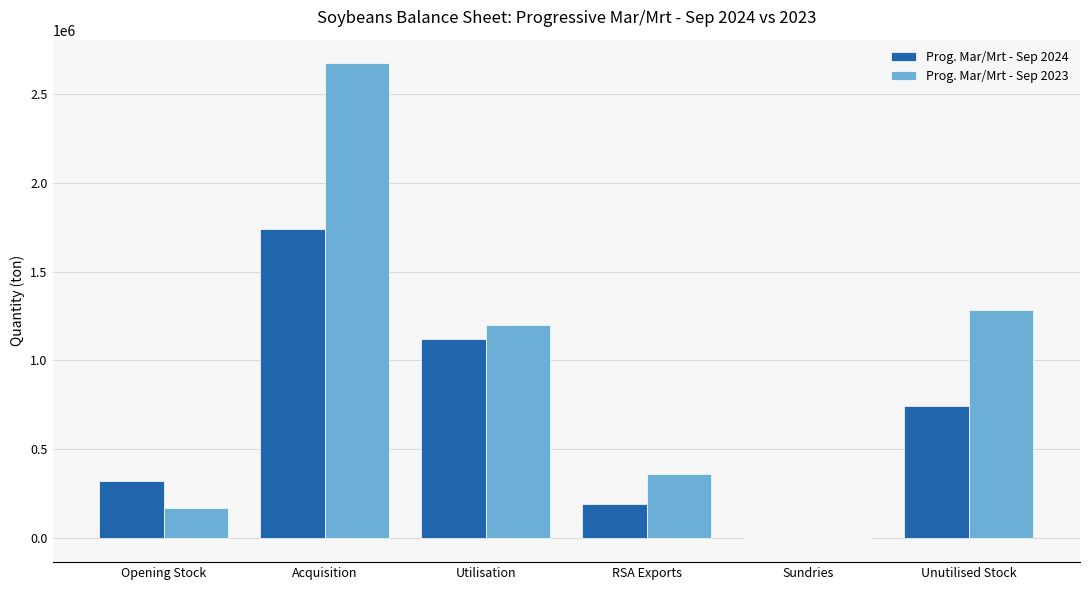

At which label does Prog. Mar/Mrt - Sep 2023 reach its peak?

Acquisition